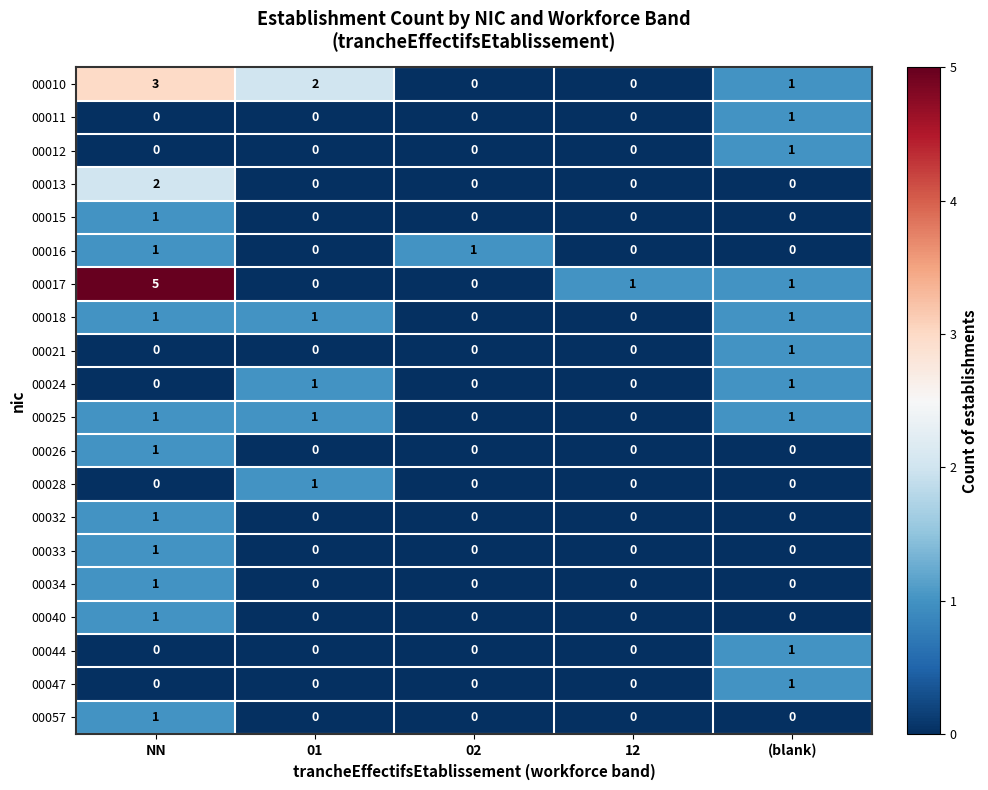

Which category has the highest value across all series?

NN